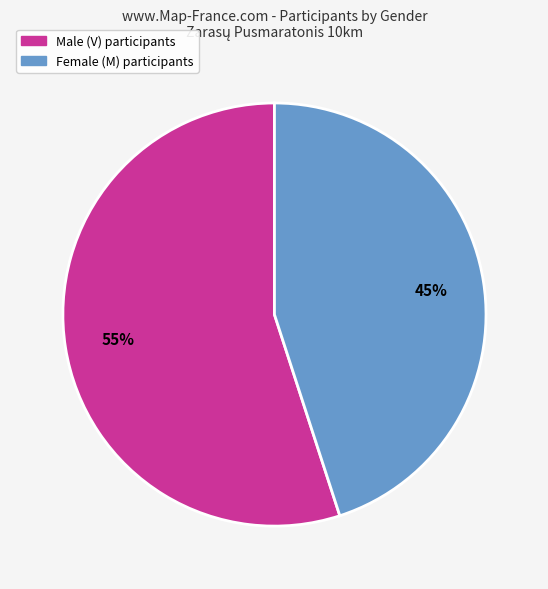

To the nearest percent, what is the average slice percentage?

50%